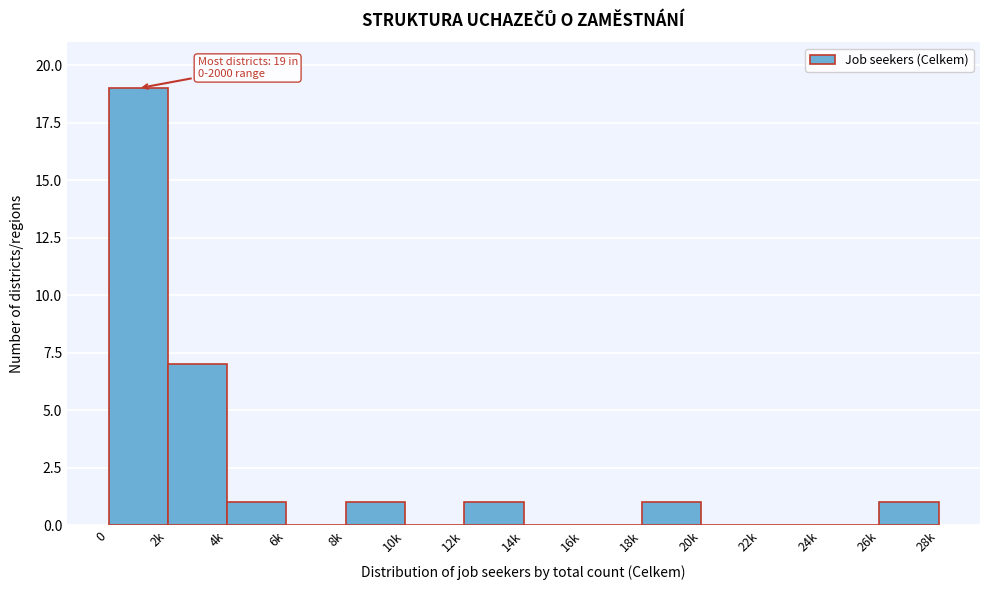

Reading right to left, list all the values displayed in this chart.

26k=1	24k=0	22k=0	20k=0	18k=1	16k=0	14k=0	12k=1	10k=0	8k=1	6k=0	4k=1	2k=7	0=19